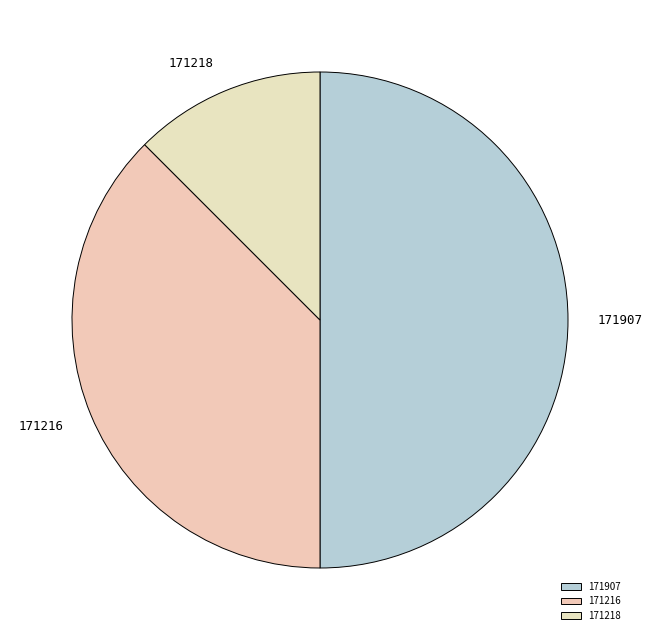

Does 171218 account for over 50% of the chart?

No